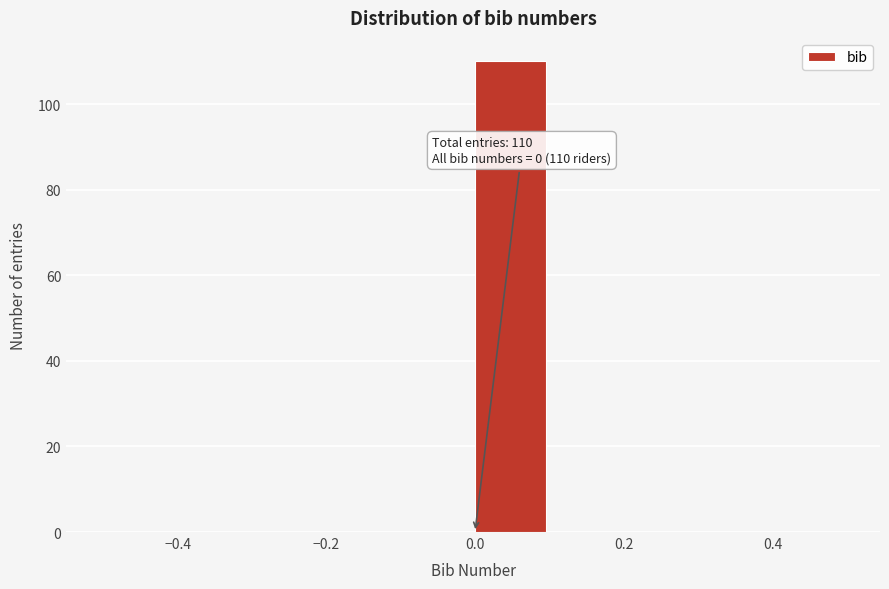

Which range on the x-axis has the tallest bar?

0.0 to 0.1